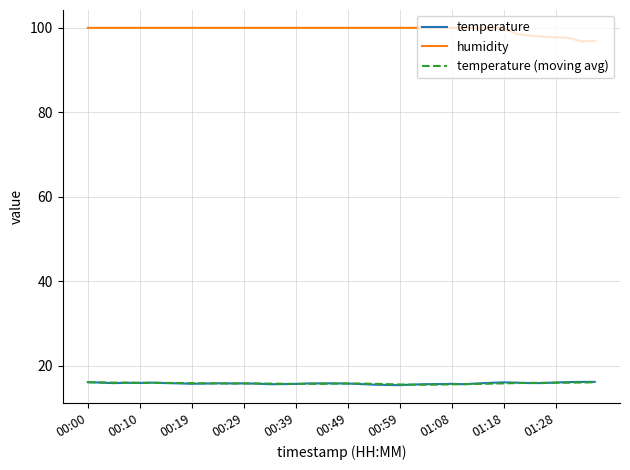

Which series has the largest total across all categories?

humidity